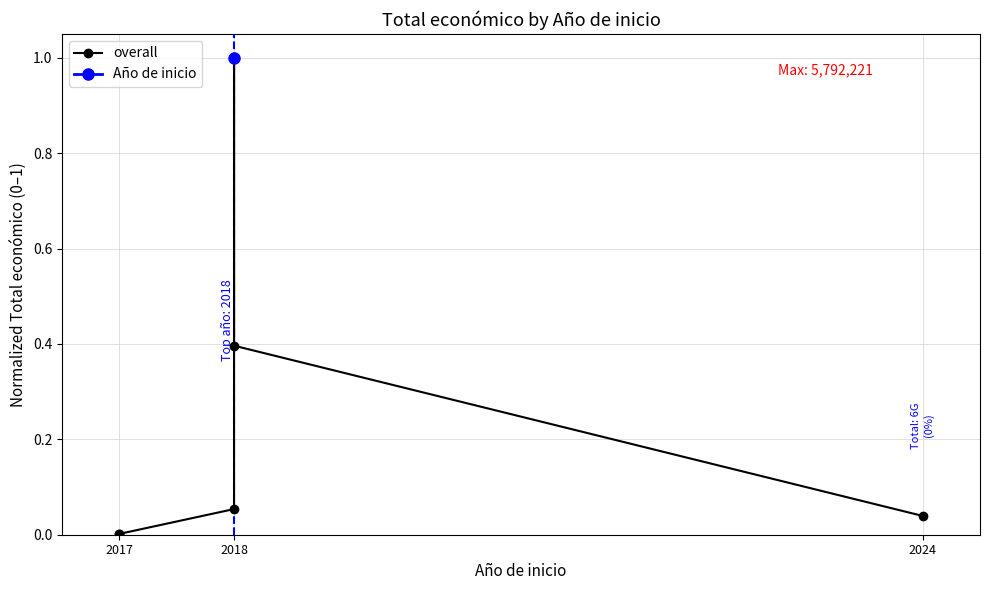

What is the difference between the maximum and minimum values?

1.0